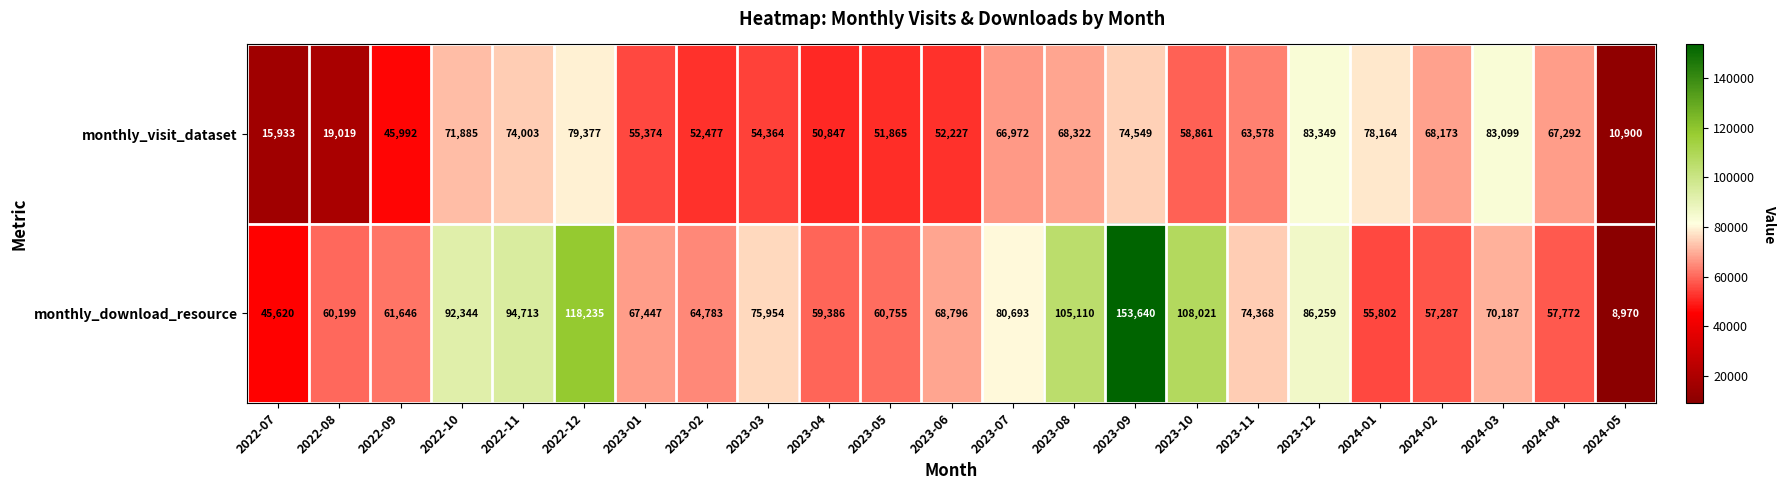

Where is monthly_download_resource nearest to the value 81305?

2023-07